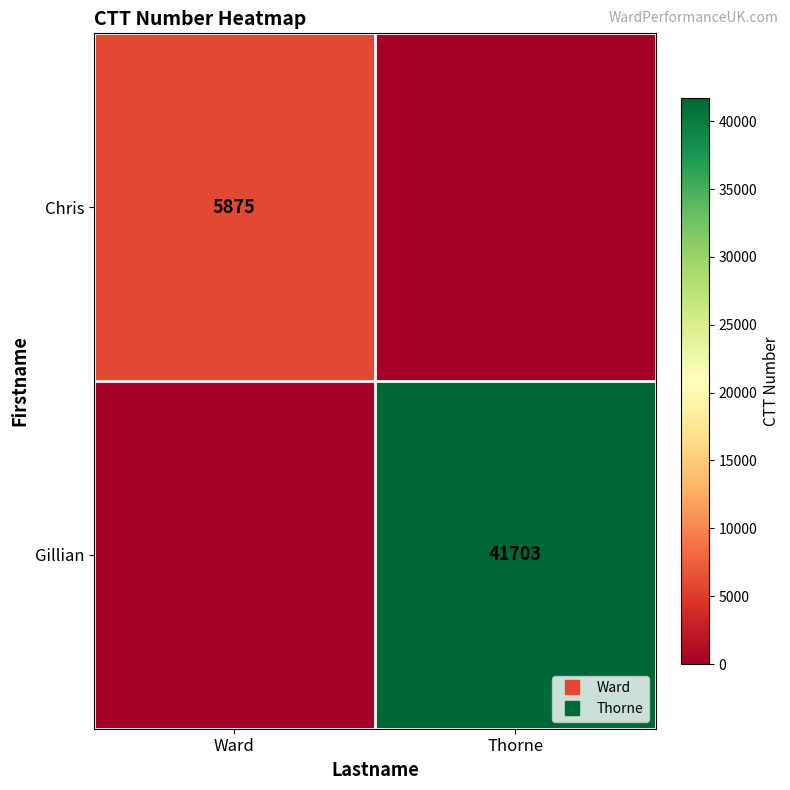

Is the value of Gillian at Thorne greater than the value of Chris at Thorne?

Yes